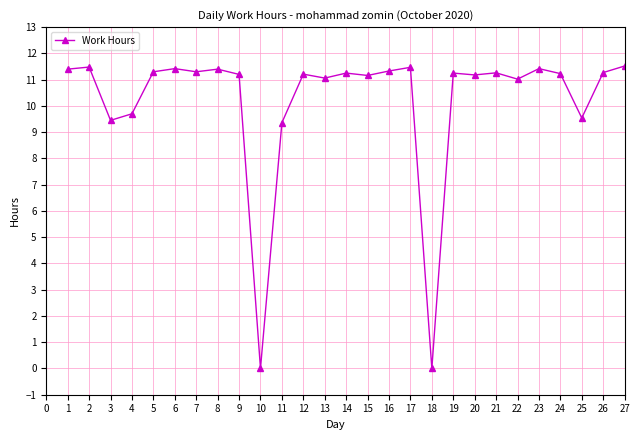

What is the greatest value displayed?

11.5